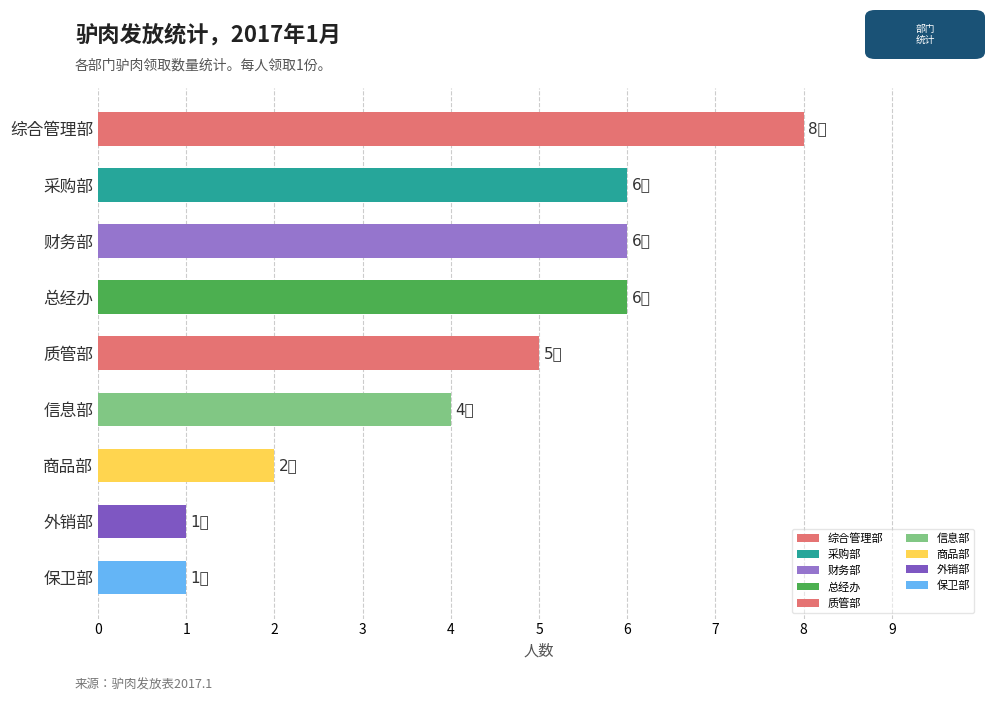

Are the bars grouped side by side (vs. stacked)?

No